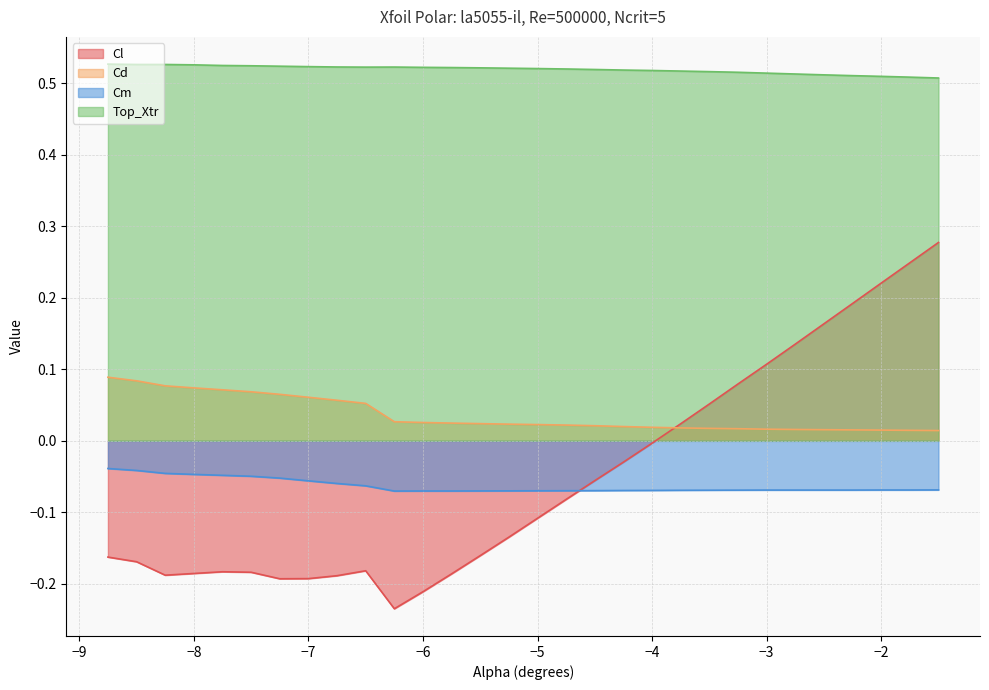

At which category does the chart reach its minimum across all series?

-6.25